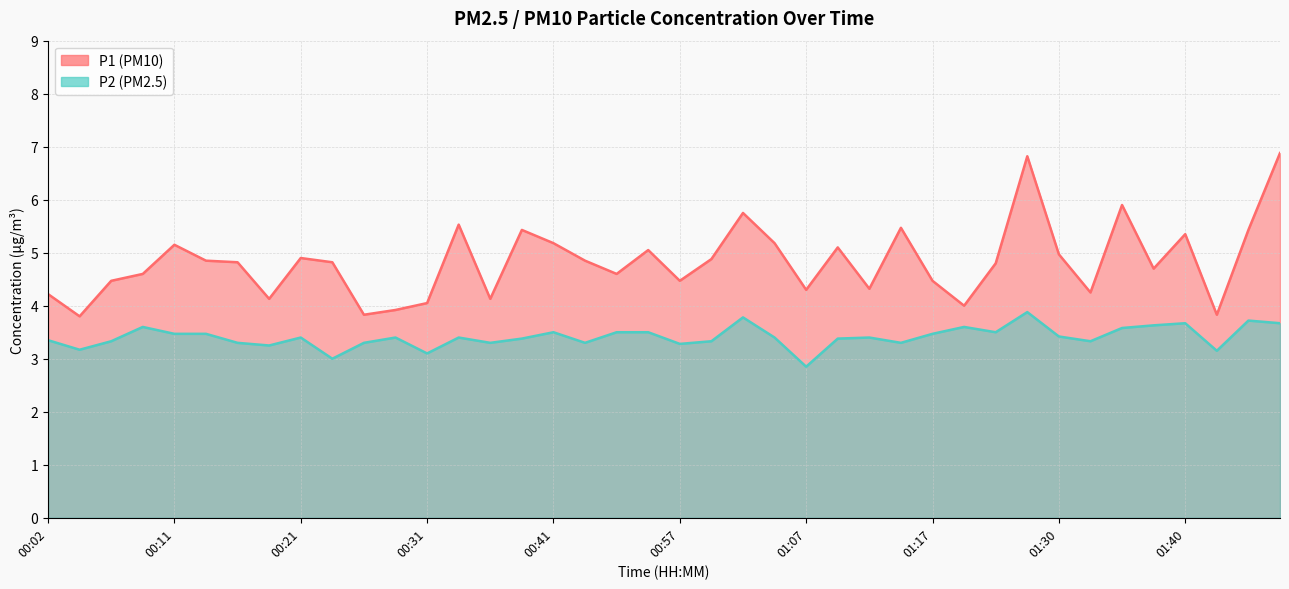

What is the sum of the P2 values at 01:19 and 01:07?

6.5